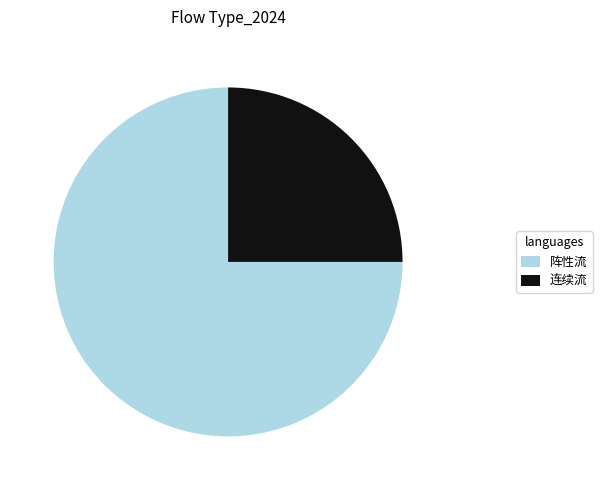

Between 连续流 and 阵性流, which is larger?

阵性流